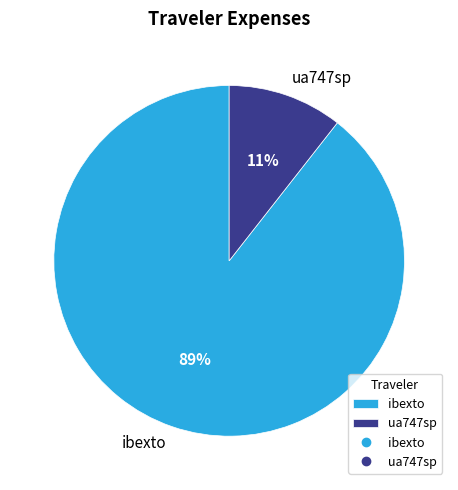

To the nearest percent, what is the average slice percentage?

50%